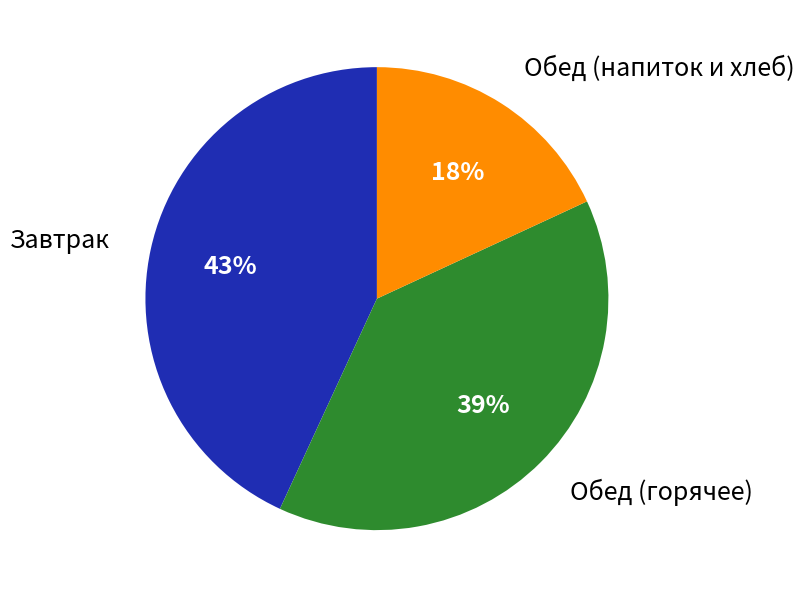

To the nearest percent, what is the difference between the largest and smallest slice percentages?

25%